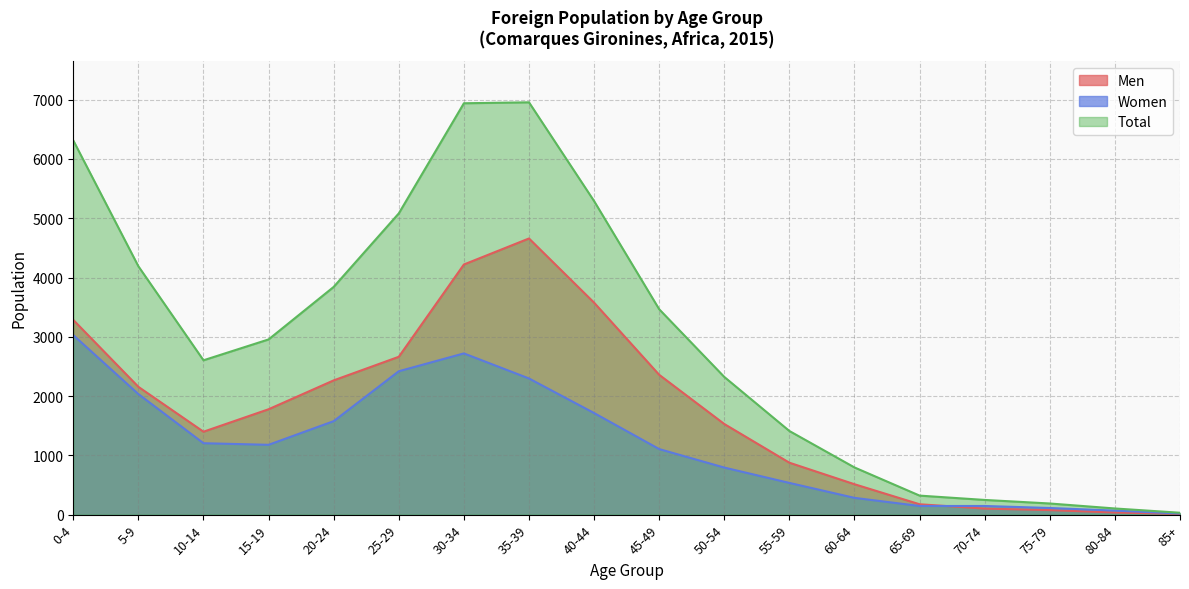

At how many categories does at least one series exceed 1319?

12